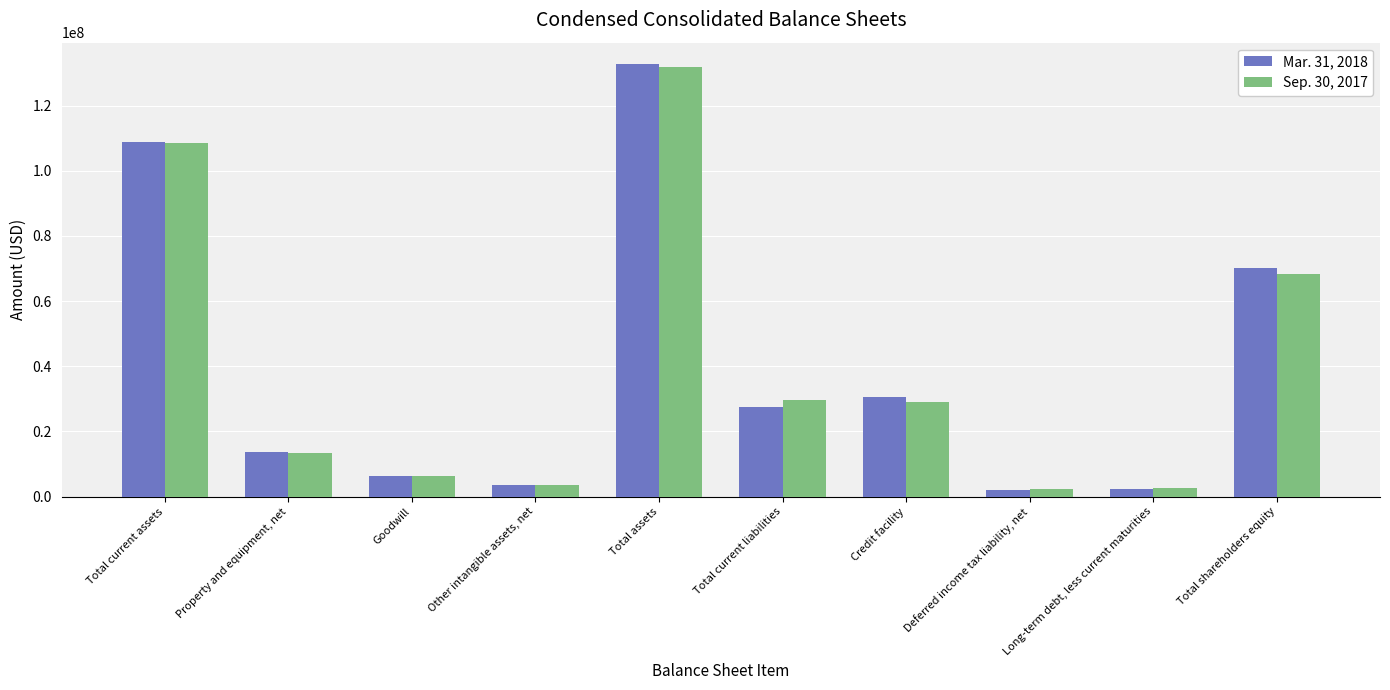

Rank the series at Total assets from highest to lowest value.

Mar. 31, 2018, Sep. 30, 2017